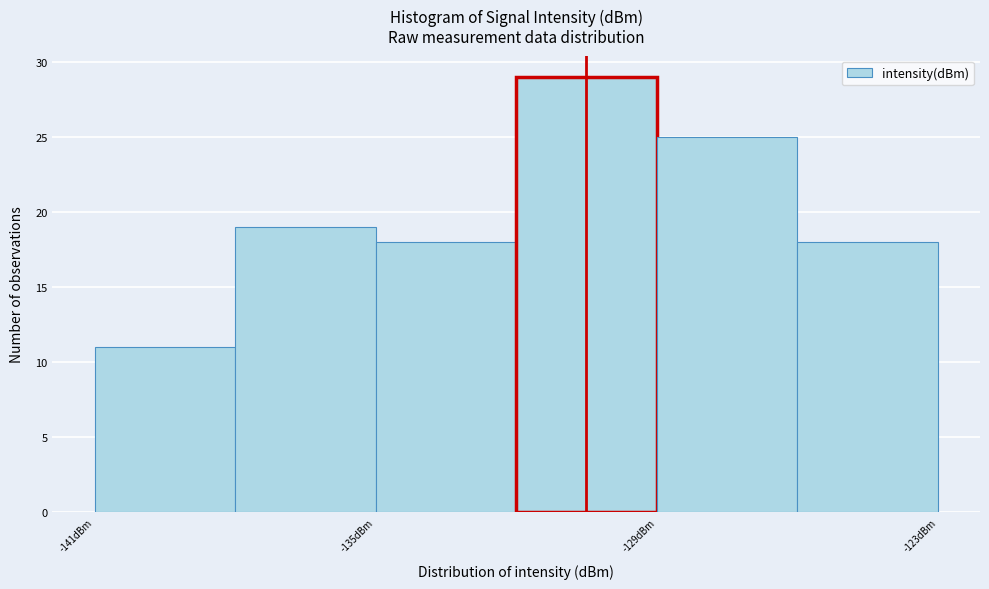

Read against the x-axis, roughly where is the centre of the tallest bar?

-130